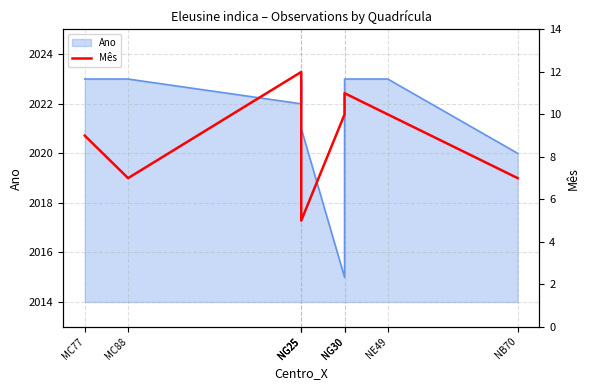

At which category does the chart reach its peak across all series?

NG25